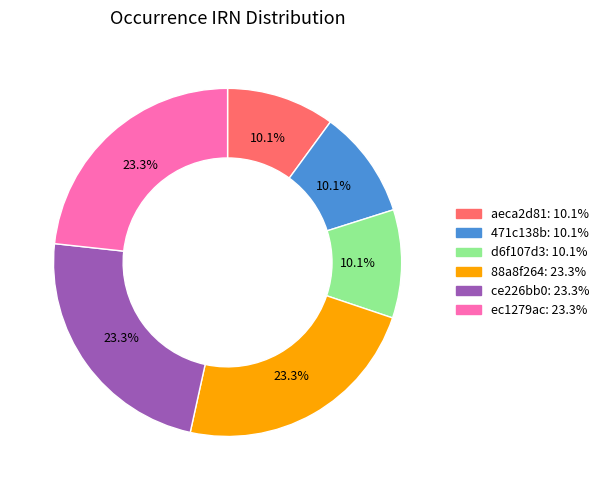

Does any single category account for the majority?

No